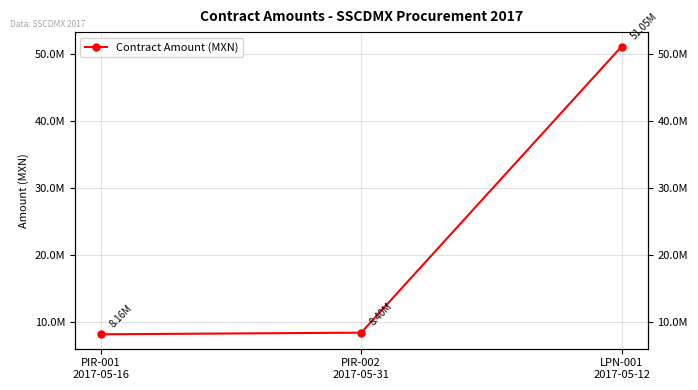

How many lines are shown in the chart?

1